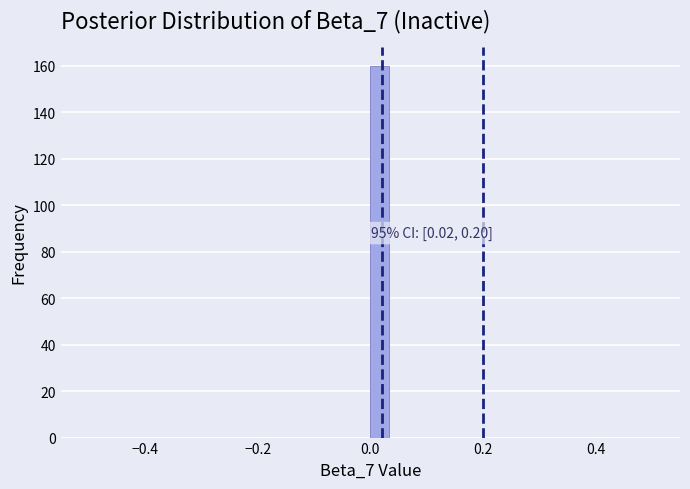

Around what value on the x-axis is the tallest bar? Give the approximate position of its centre, as read against the axis.

0.02